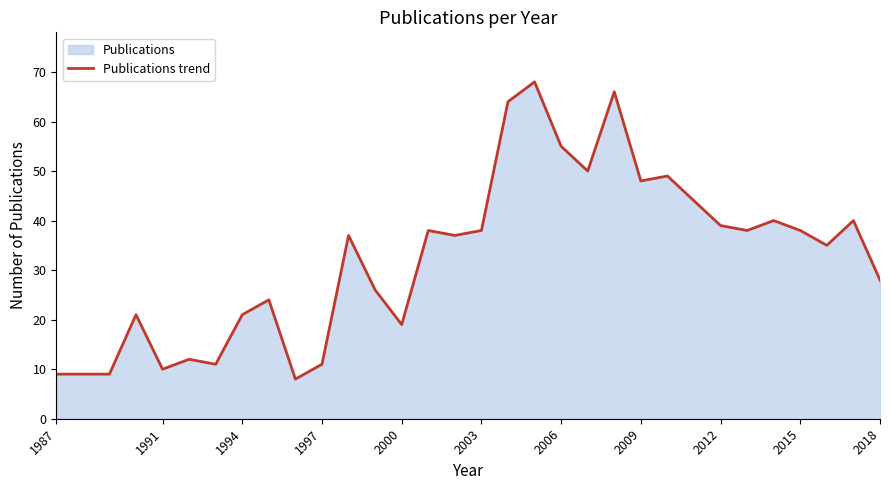

Between 2000 and 2006, which is larger?

2006